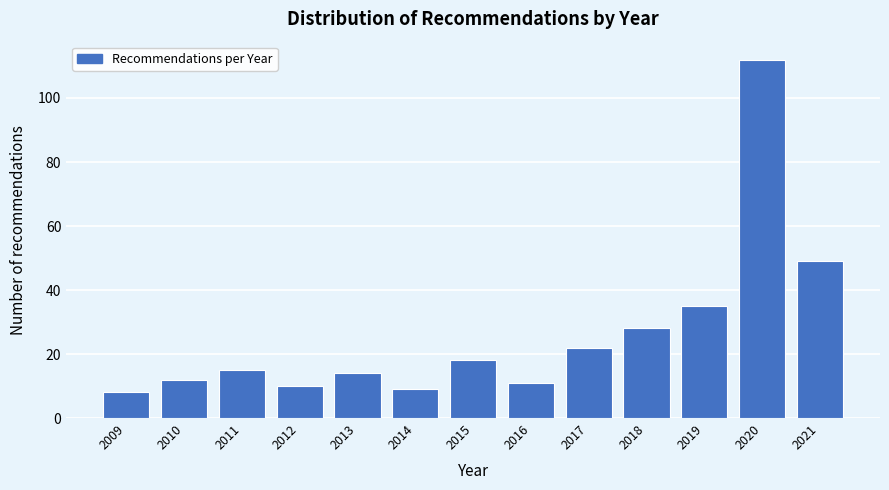

Reading left to right, what are all the values shown in this chart?

2009=8	2010=12	2011=15	2012=10	2013=14	2014=9	2015=18	2016=11	2017=22	2018=28	2019=35	2020=112	2021=49